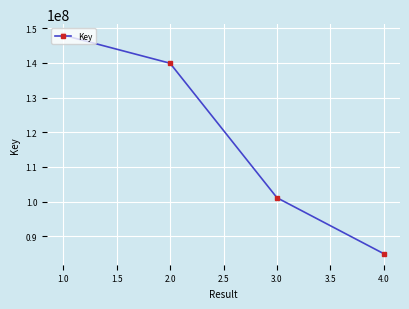

What is the sum of all values?

474008838